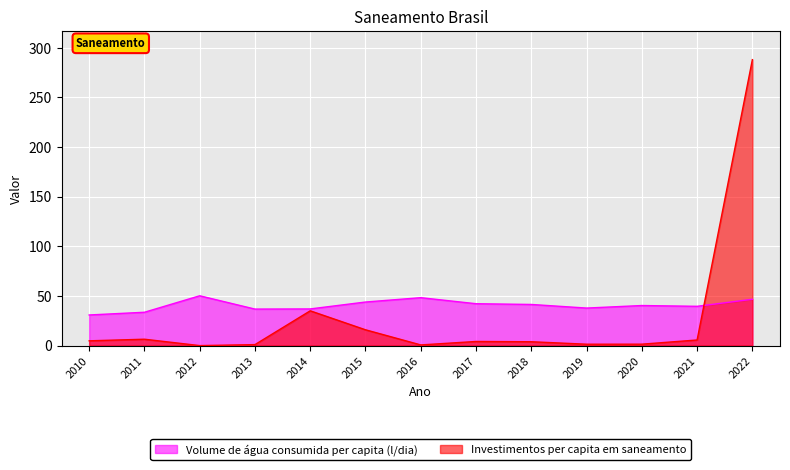

In Volume de água consumida per capita (l/dia), how many points are lower than both neighbors (excluding endpoints)?

3